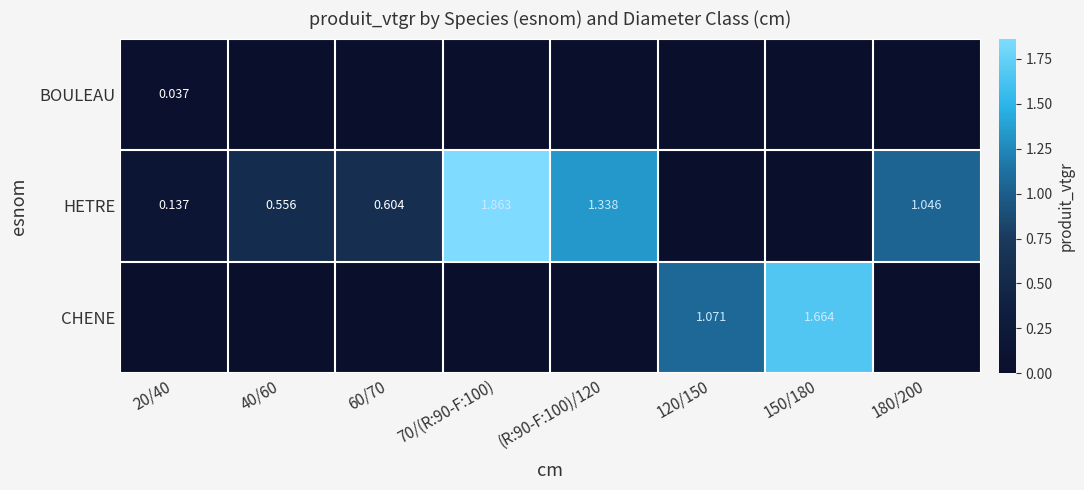

Between 40/60 and 60/70, which series saw the biggest shift?

HETRE